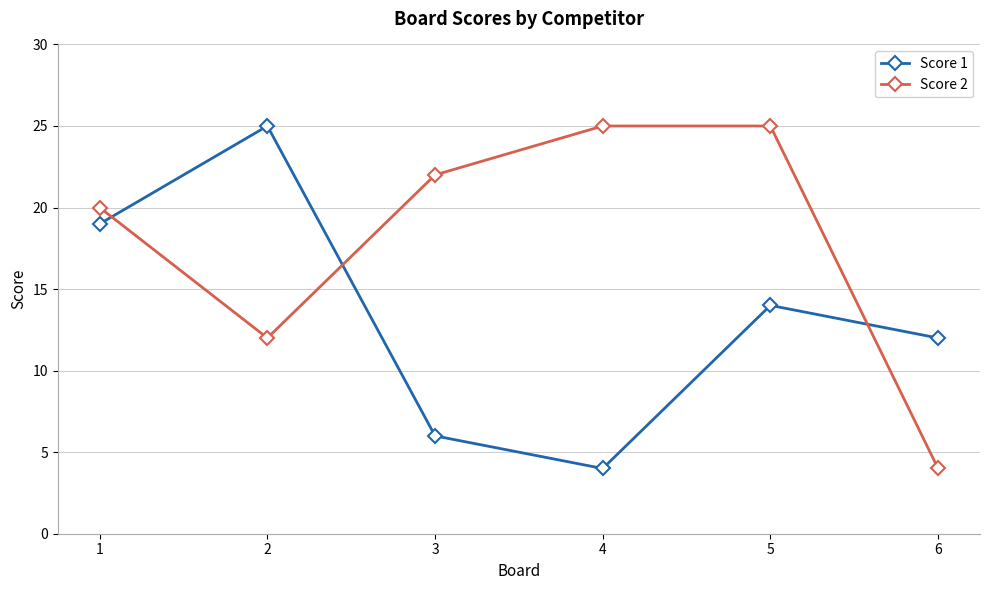

The Score 2 series shows 12 at 4. True or false?

False